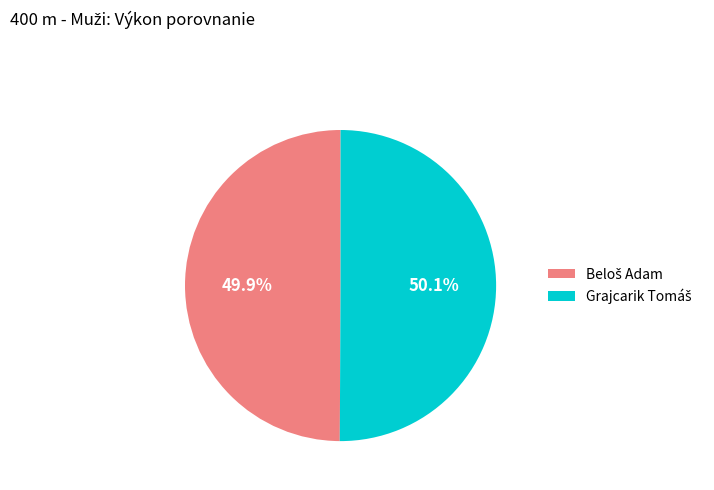

Is there a majority slice in this chart?

Yes